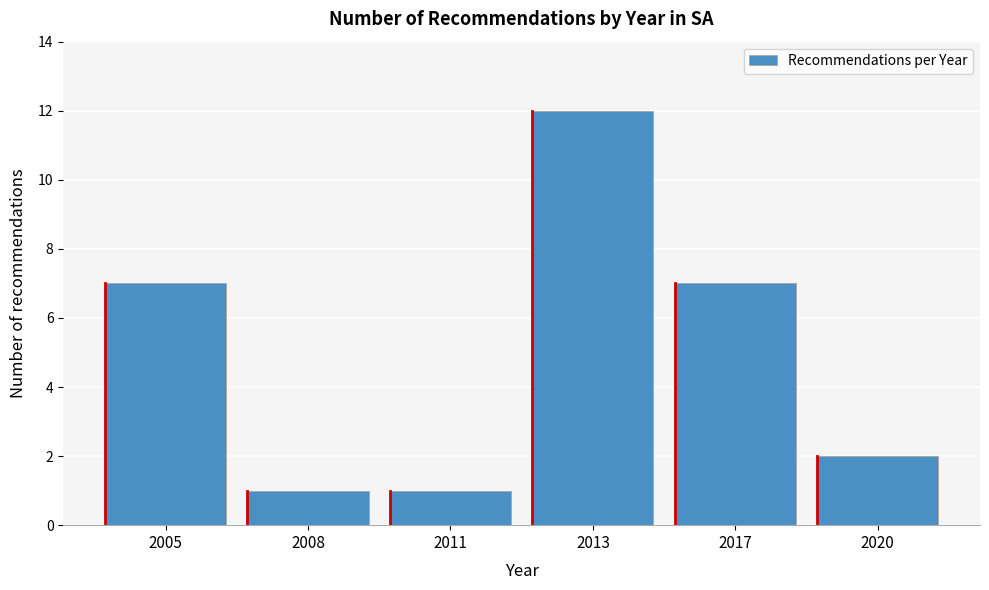

Reading right to left, transcribe all the data shown in this chart.

2020=2	2017=7	2013=12	2011=1	2008=1	2005=7